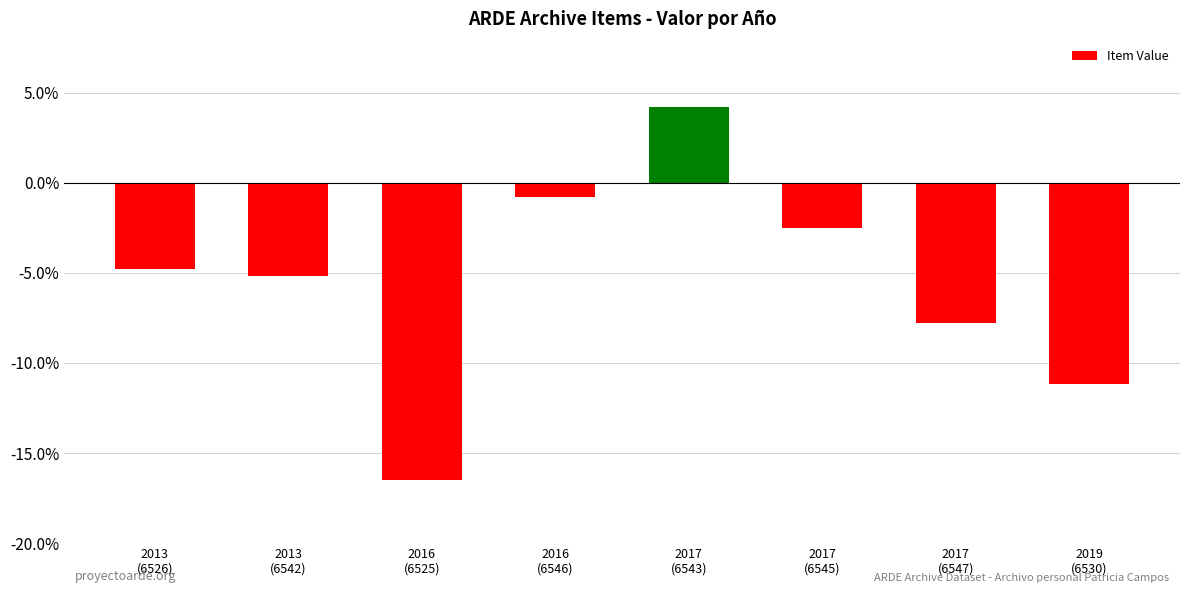

How many data points are less than -4?

5